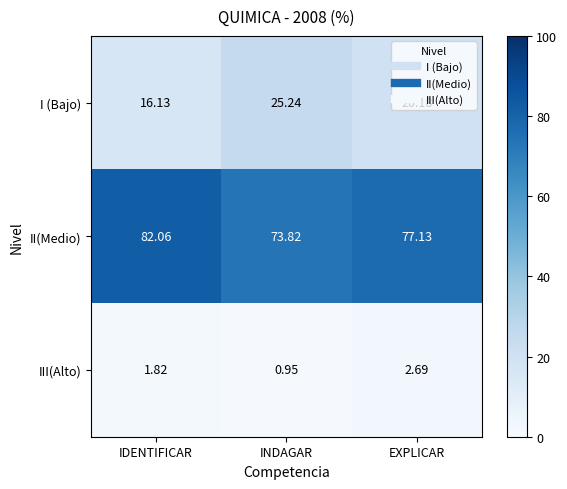

How many categories are shown in the chart?

3